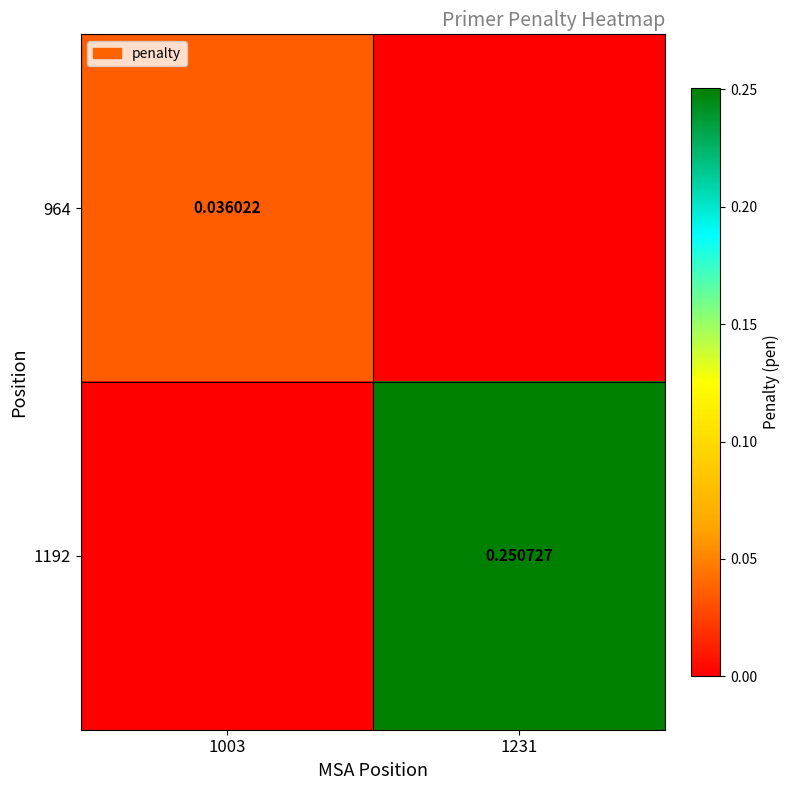

Count the 1192 values in the range 0 to 1.

2